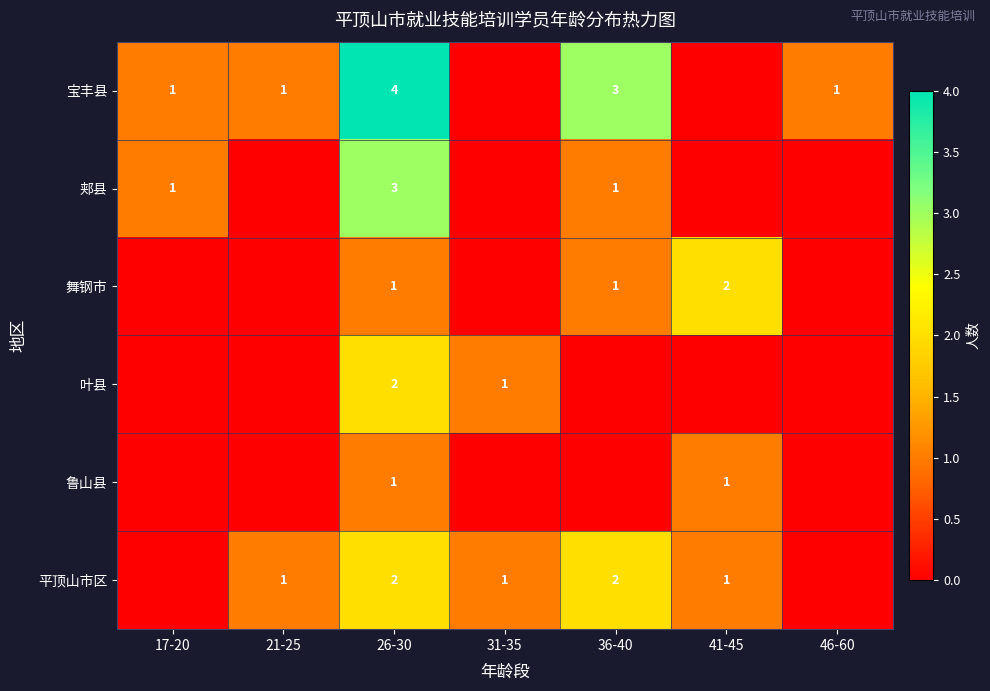

What is the total value across all series at 26-30?

13